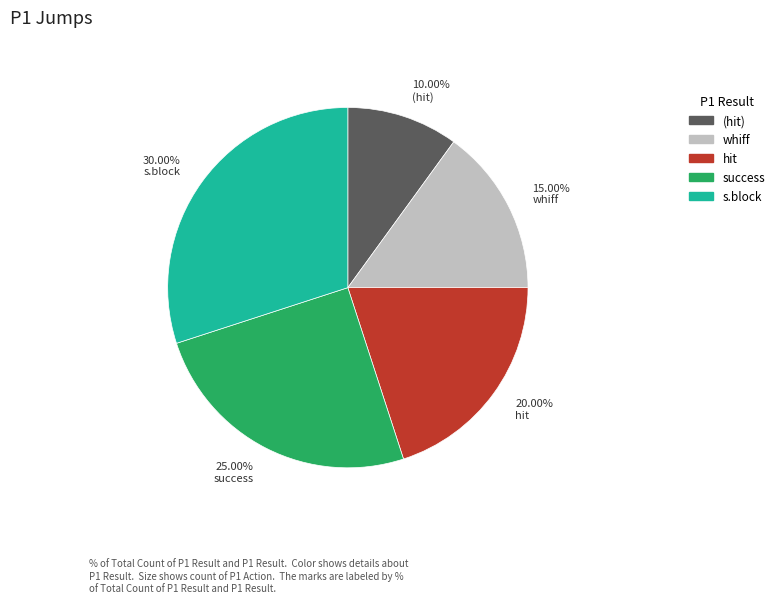

To the nearest percent, what is the difference between the largest and smallest slice percentages?

20%